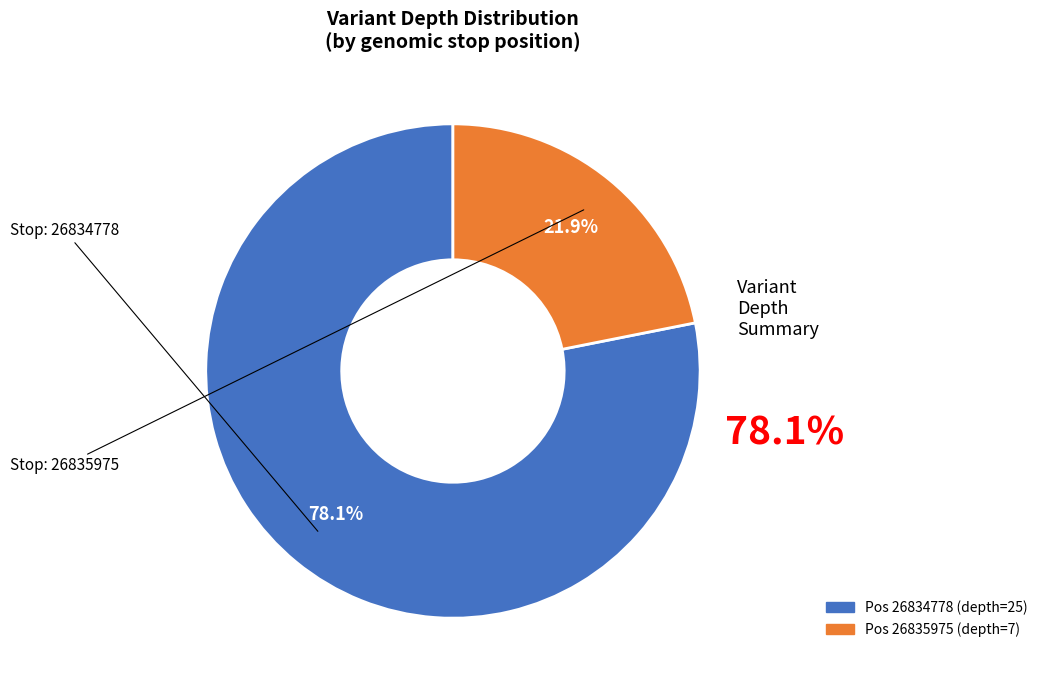

To the nearest percent, what portion does 26835975 represent?

22%